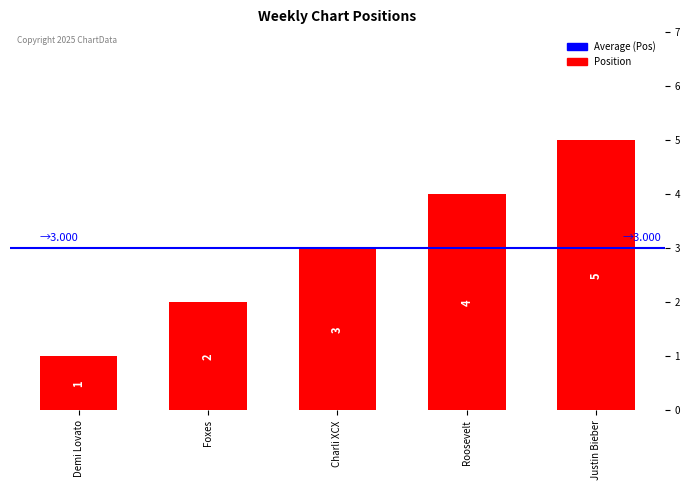

Reading right to left, what are all the values shown in this chart?

5	4	3	2	1